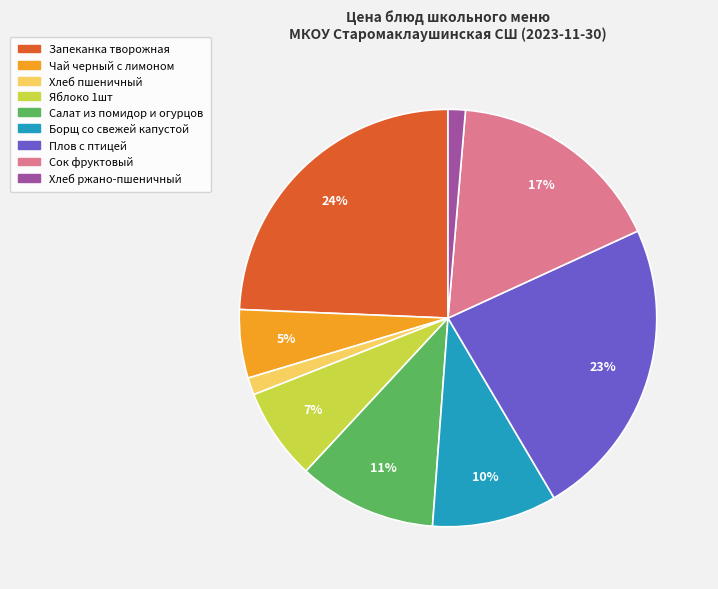

Is there any slice that represents more than half of the pie?

No